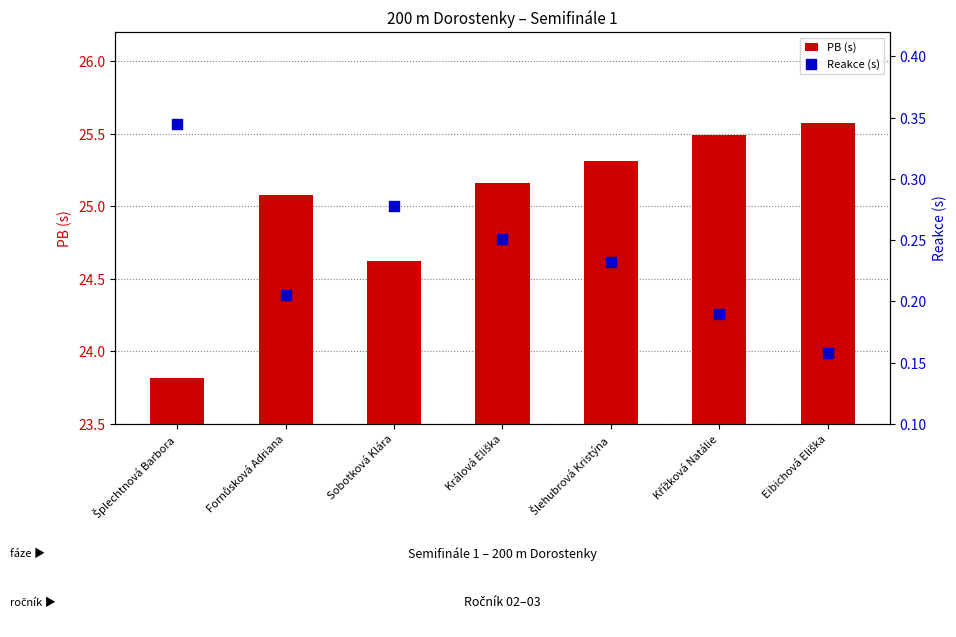

Which series reaches the minimum Y coordinate?

Reakce (s)